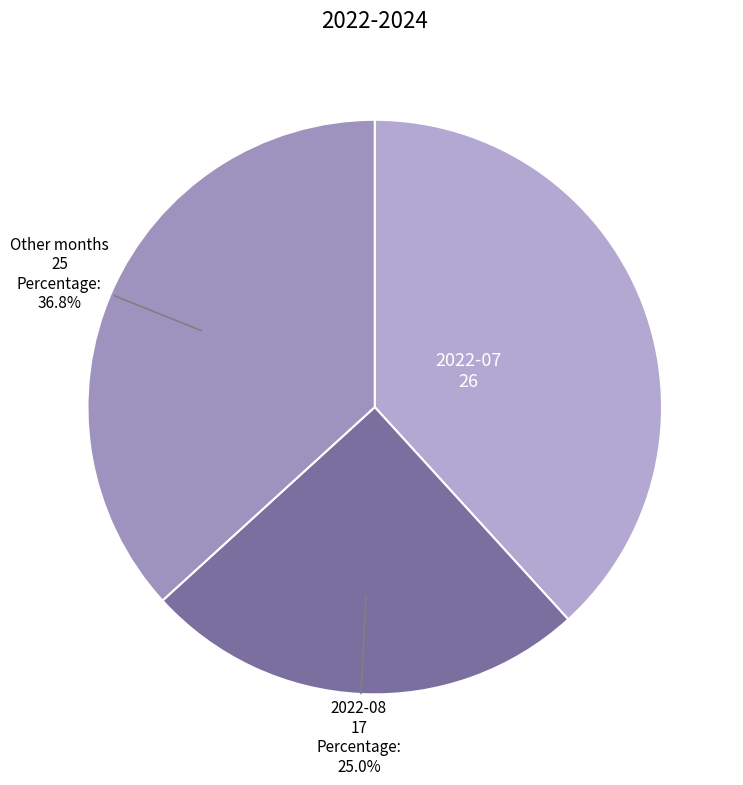

To the nearest percent, what is the average slice percentage?

33%